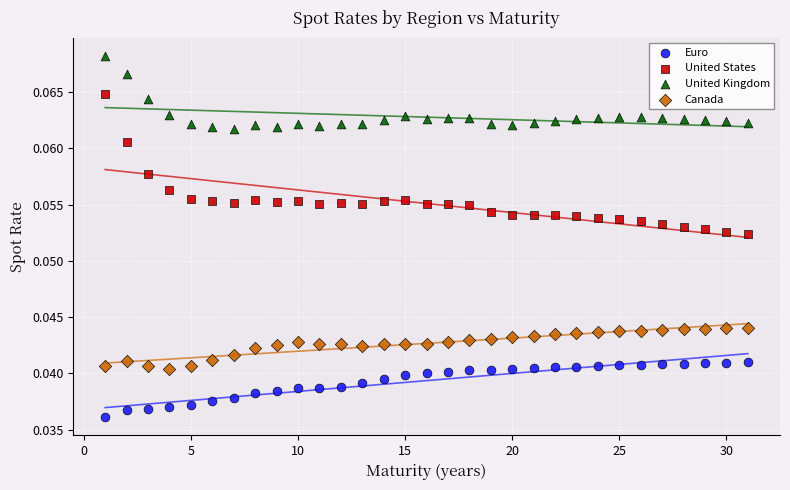

Which series reaches the minimum Y coordinate?

Euro